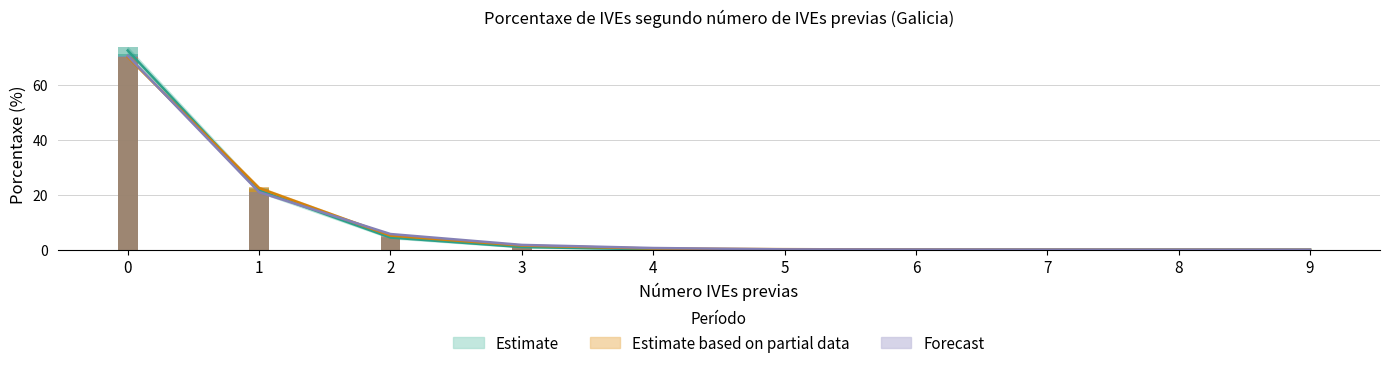

What is the highest value of the Forecast series?

70.6